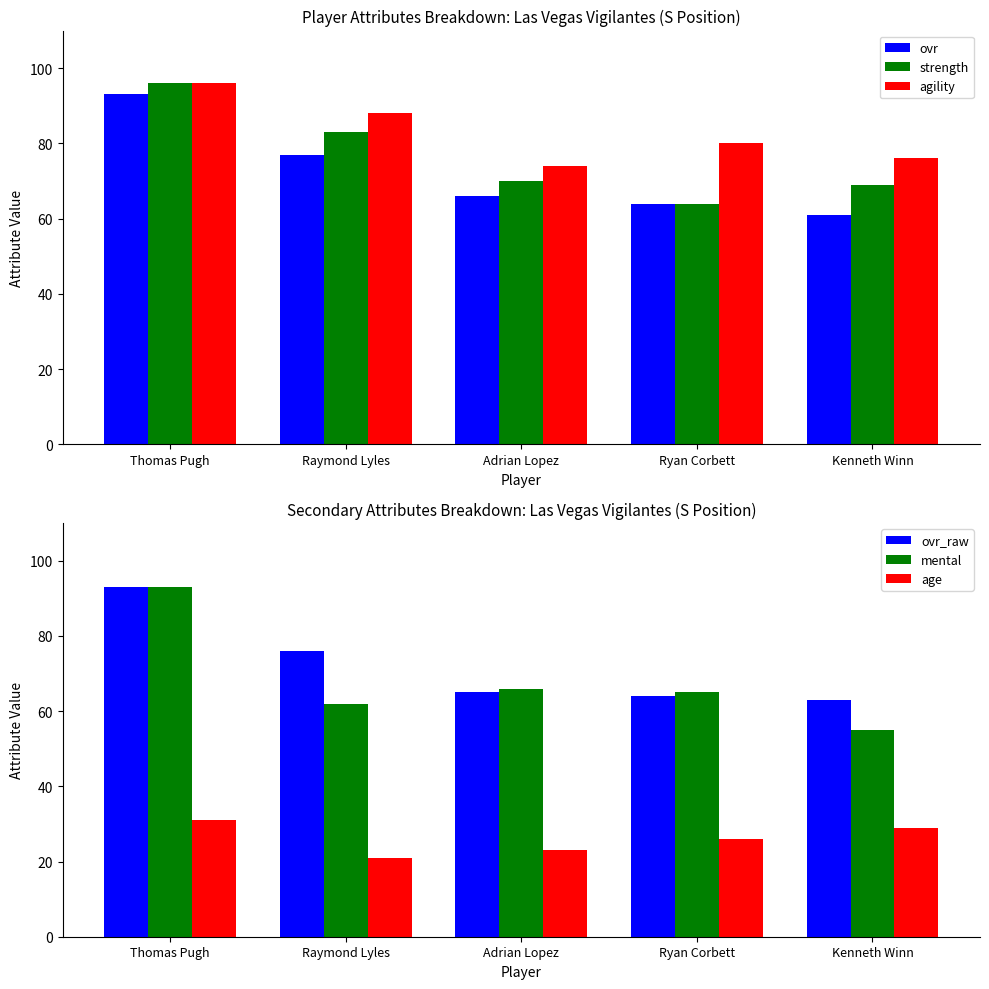

How many series are shown in this chart?

6